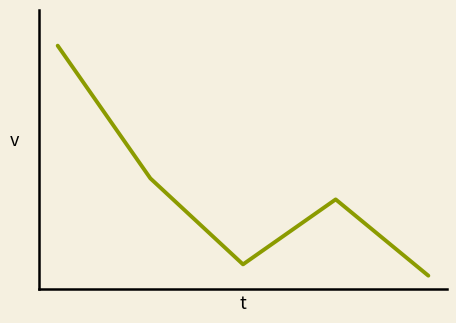

What is the greatest value displayed?

3164117.9